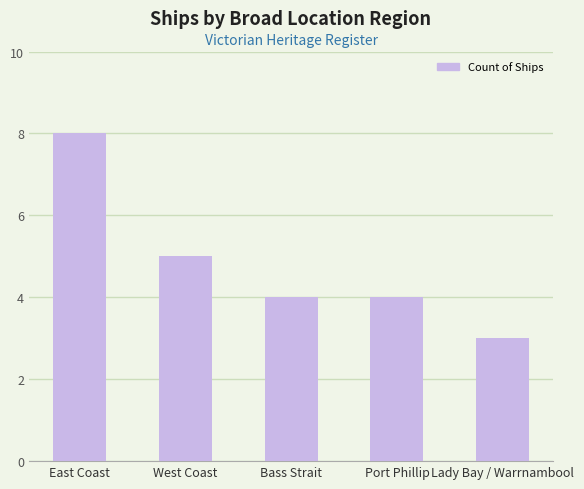

What is the ratio of the value at East Coast to the value at West Coast?

1.6